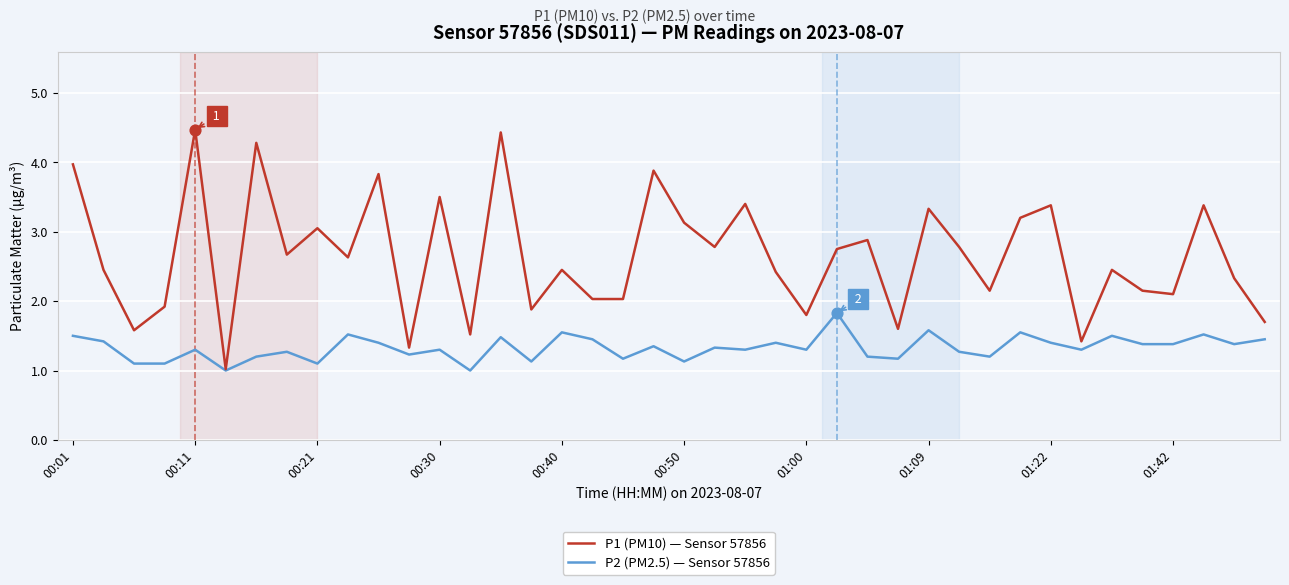

Which series has the largest total across all categories?

P1 (PM10) — Sensor 57856